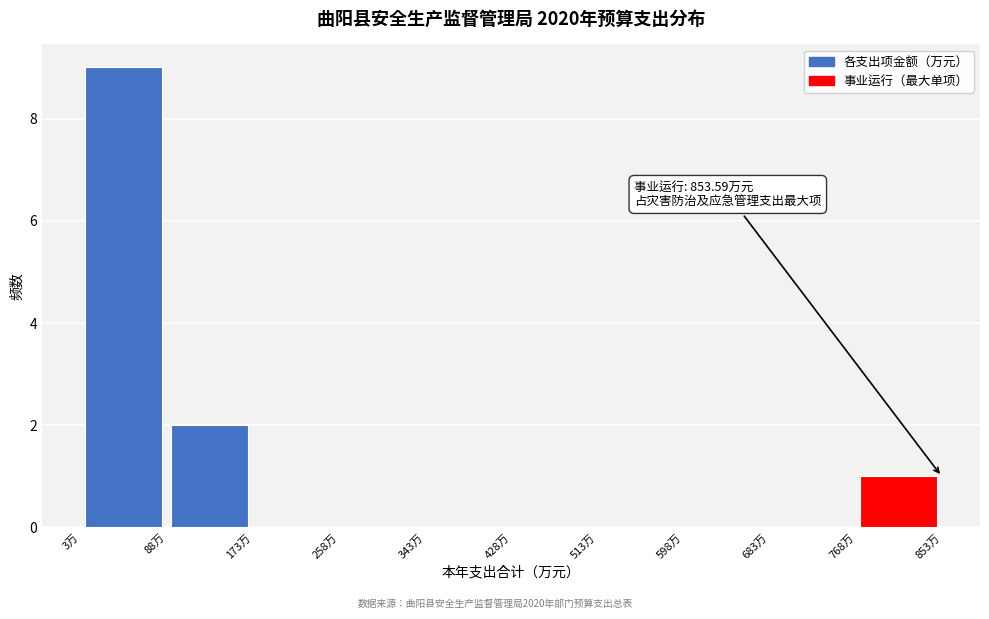

Over which range of the x-axis is the bar tallest?

0 to 90